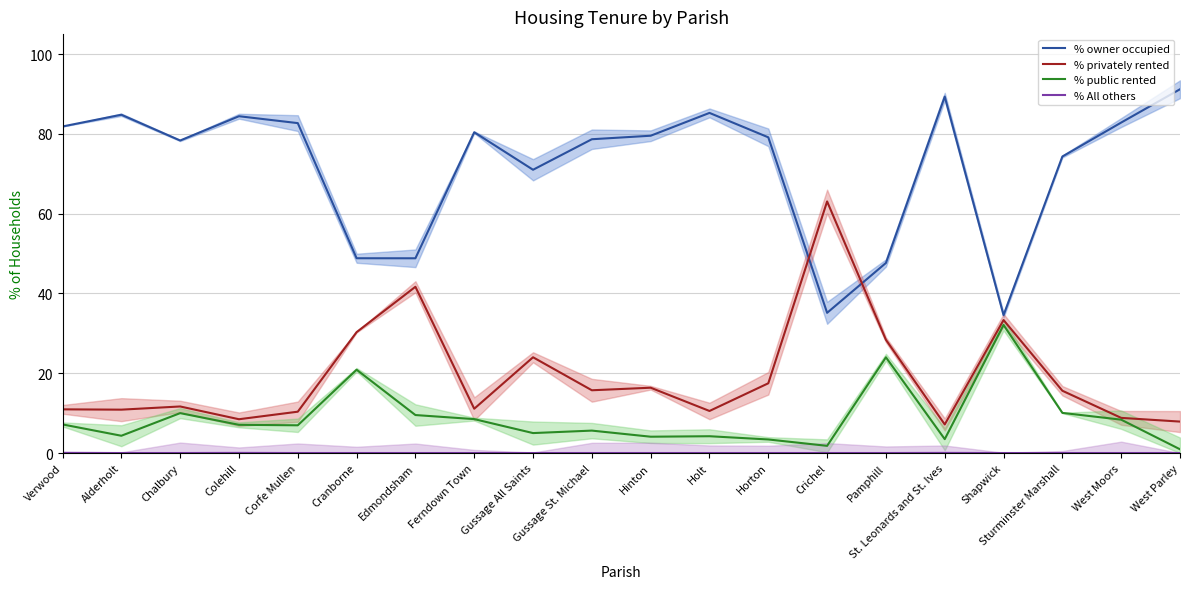

Which series has the largest total across all categories?

% owner occupied